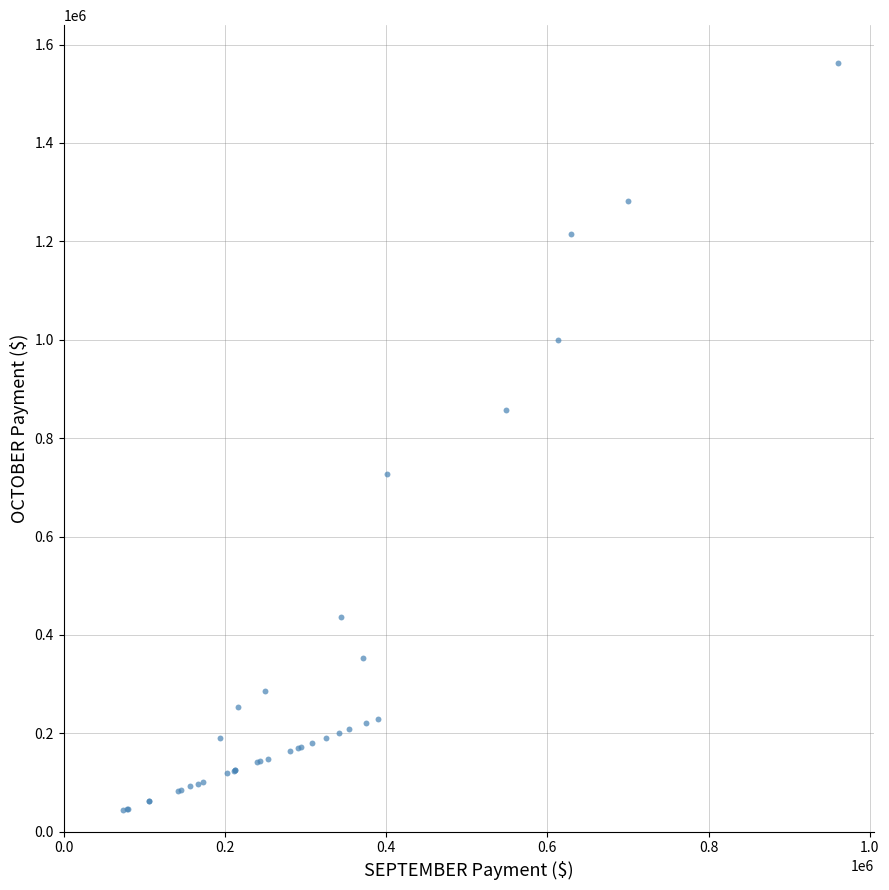

What Y value in the scatter plot is closest to 803484?

856257.9